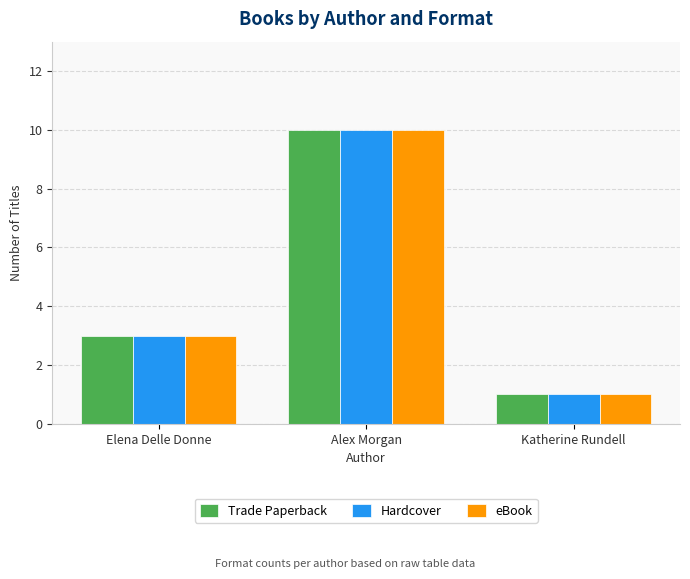

Is it true that Hardcover equals 0 at Katherine Rundell?

False